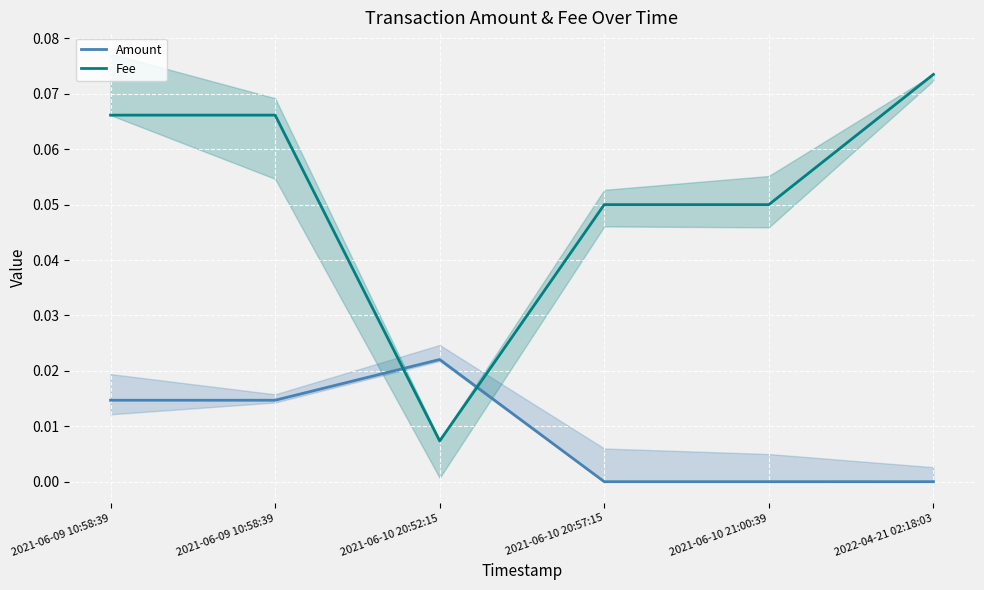

Which series has the largest range (max minus min)?

Fee